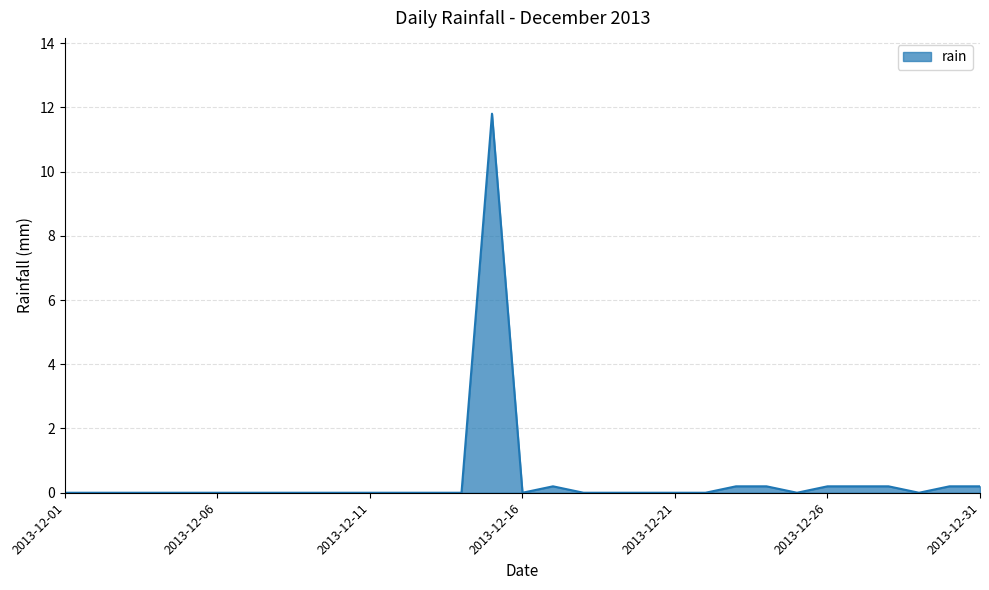

Reading left to right, list all the values displayed in this chart.

0.0	0.0	0.0	0.0	0.0	0.0	0.0	0.0	0.0	0.0	0.0	0.0	0.0	0.0	11.8	0.0	0.2	0.0	0.0	0.0	0.0	0.0	0.2	0.2	0.0	0.2	0.2	0.2	0.0	0.2	0.2